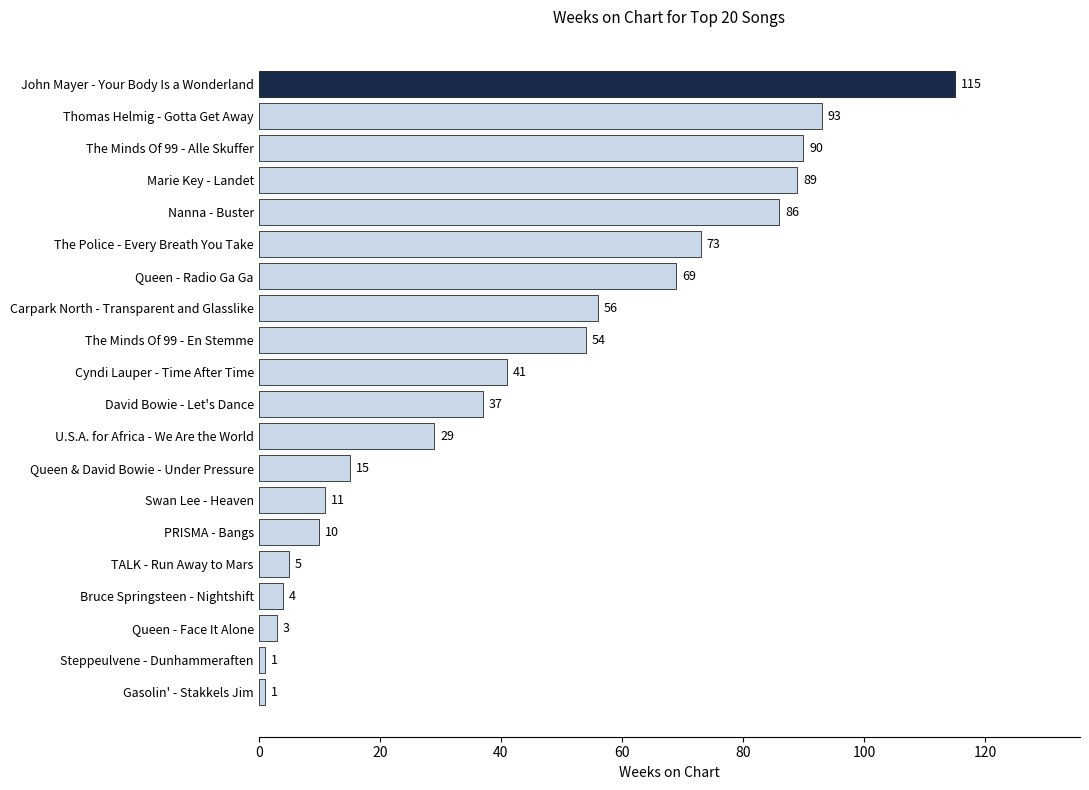

What is the greatest value displayed?

115